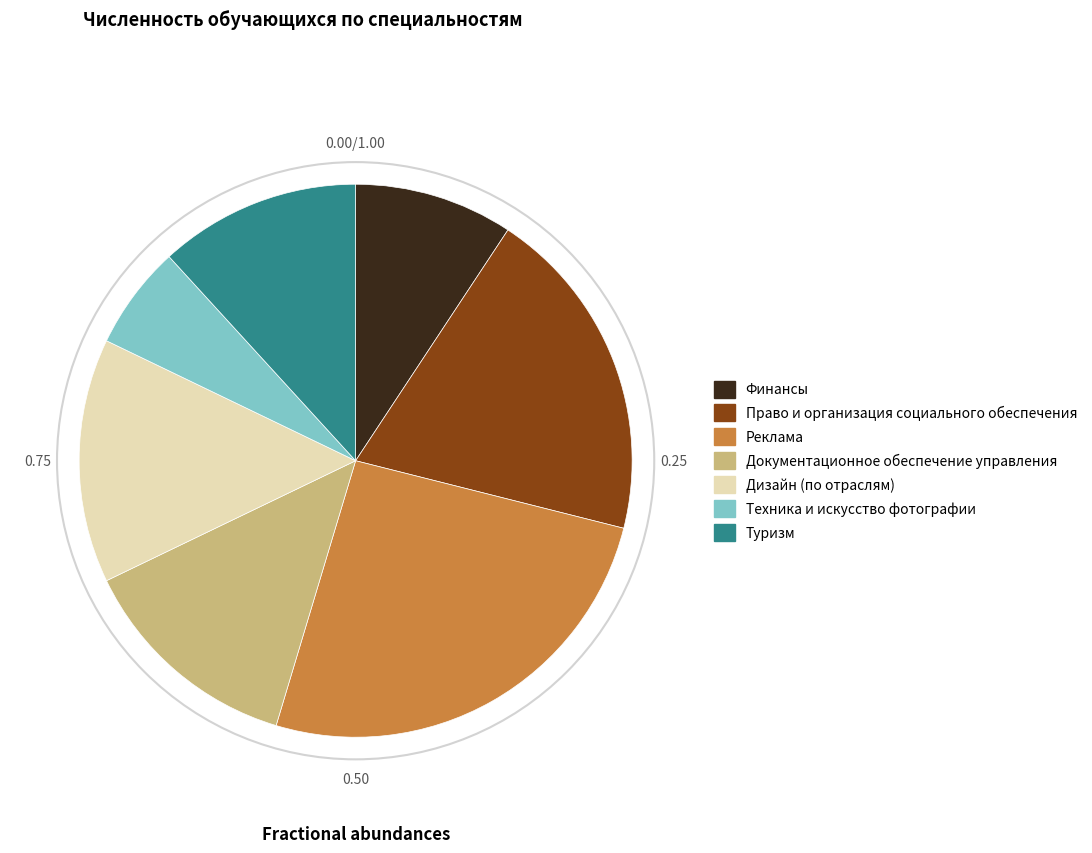

Rank the categories by value from lowest to highest.

Техника и искусство фотографии, Финансы, Туризм, Документационное обеспечение управления, Дизайн (по отраслям), Право и организация социального обеспечения, Реклама